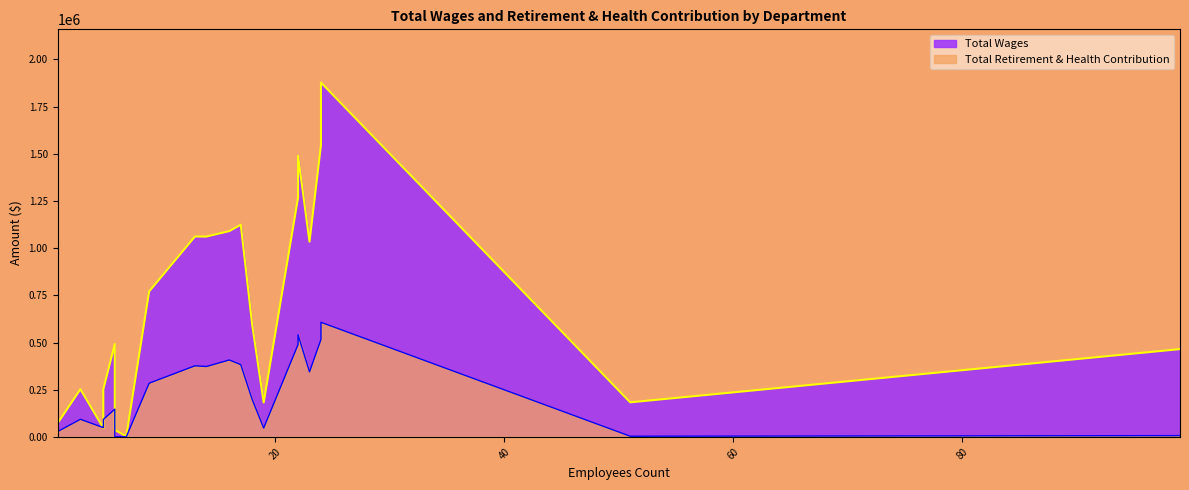

At how many categories does at least one series exceed 641231?

10